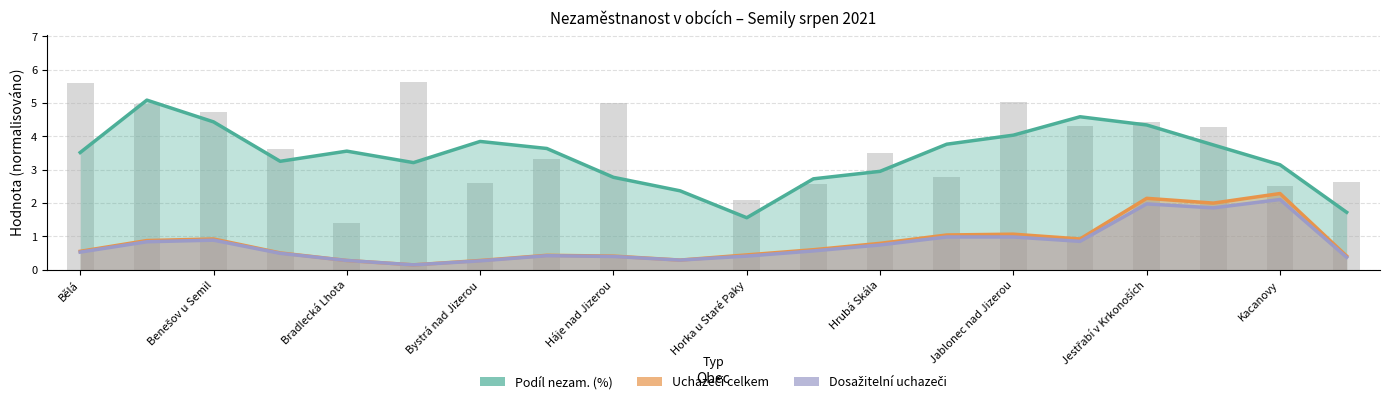

At how many categories does at least one series exceed 1?

20